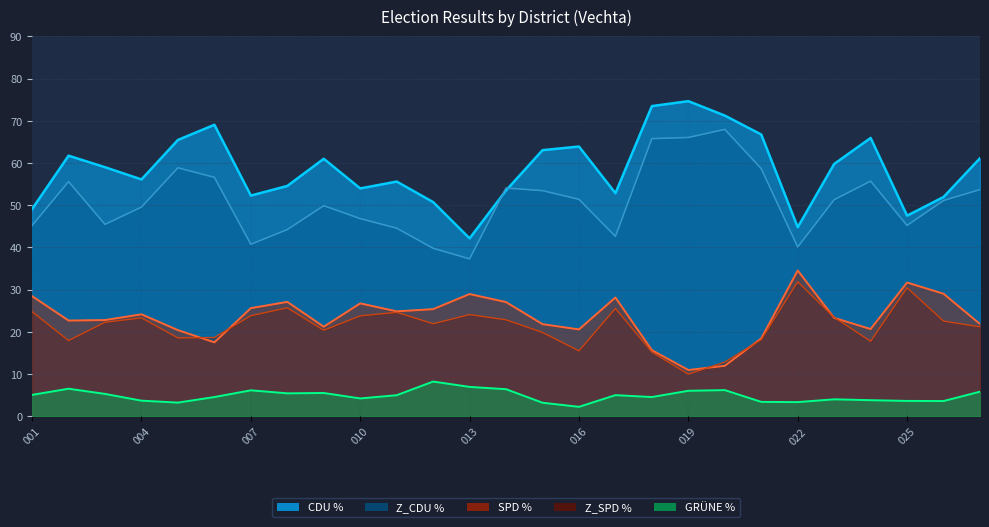

Where is the first local minimum for SPD %?

002